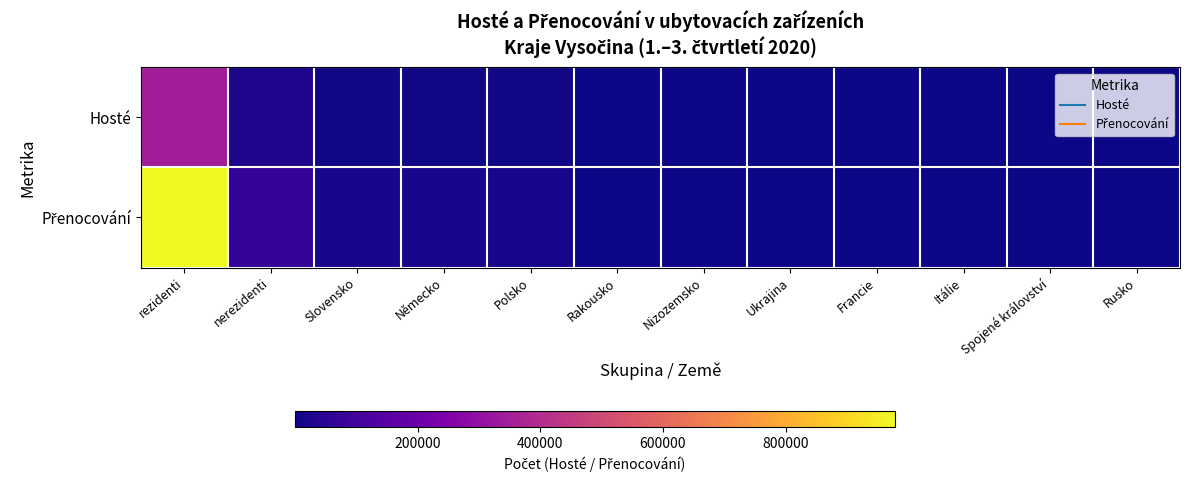

Which has a higher value, Nizozemsko or Rakousko?

Rakousko